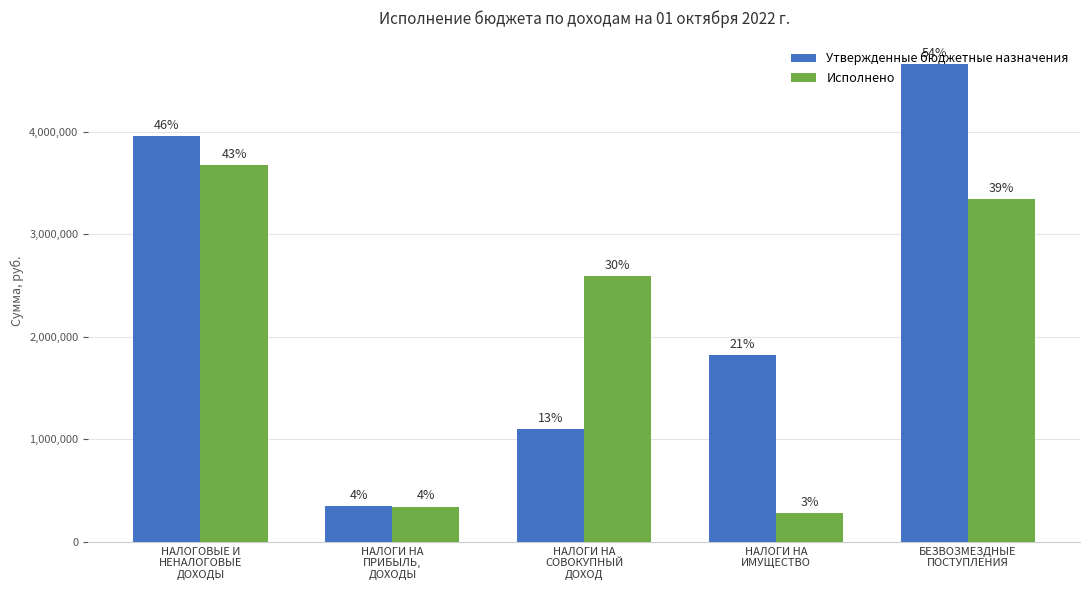

How many groups of bars are there?

5